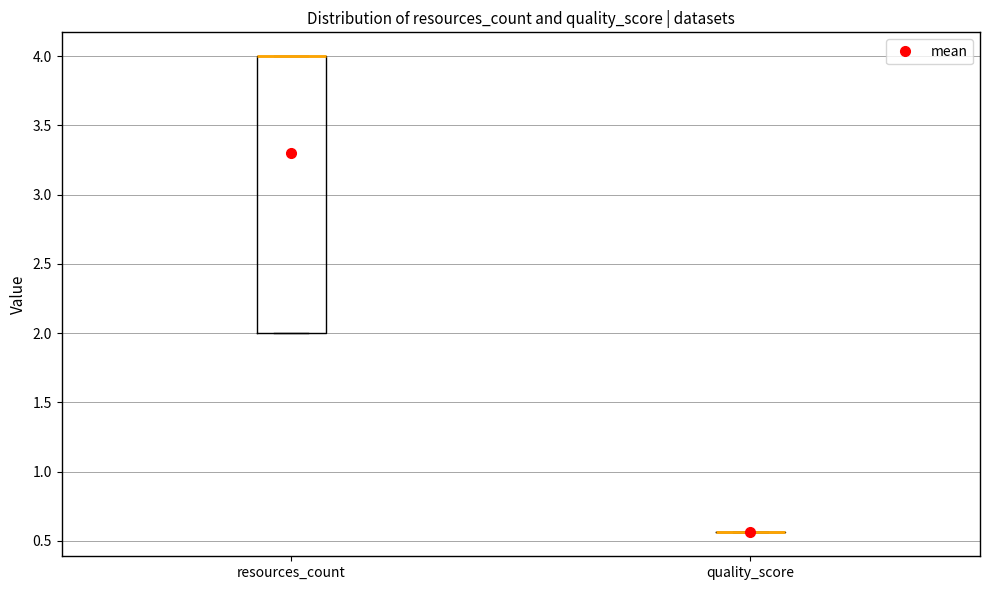

Comparing the boxes themselves (not the whiskers), which one is the tallest?

resources_count